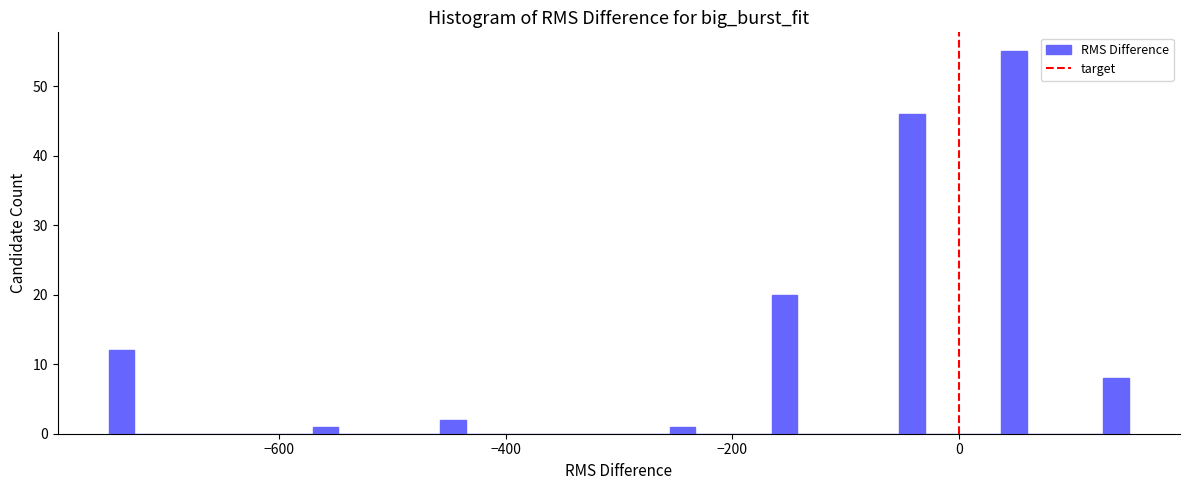

Read against the x-axis, roughly where is the centre of the tallest bar?

40